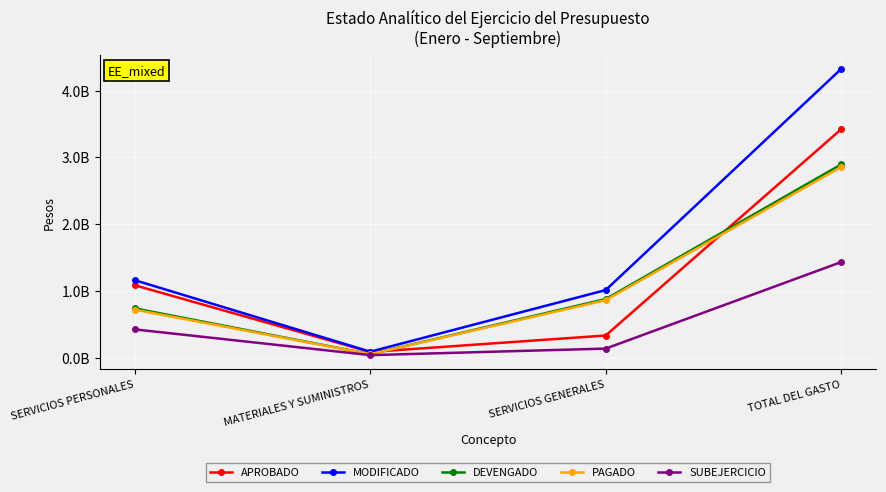

Reading right to left, transcribe all the data shown in this chart.

APROBADO: TOTAL DEL GASTO=3420426155	SERVICIOS GENERALES=330661899	MATERIALES Y SUMINISTROS=83835896	SERVICIOS PERSONALES=1083111520
MODIFICADO: TOTAL DEL GASTO=4323797149	SERVICIOS GENERALES=1011483544	MATERIALES Y SUMINISTROS=87810347	SERVICIOS PERSONALES=1159214886
DEVENGADO: TOTAL DEL GASTO=2893317333	SERVICIOS GENERALES=876823690	MATERIALES Y SUMINISTROS=51147026	SERVICIOS PERSONALES=736999360
PAGADO: TOTAL DEL GASTO=2854965601	SERVICIOS GENERALES=860519794	MATERIALES Y SUMINISTROS=50881937	SERVICIOS PERSONALES=717742137
SUBEJERCICIO: TOTAL DEL GASTO=1430479816	SERVICIOS GENERALES=134659854	MATERIALES Y SUMINISTROS=36663321	SERVICIOS PERSONALES=422215526